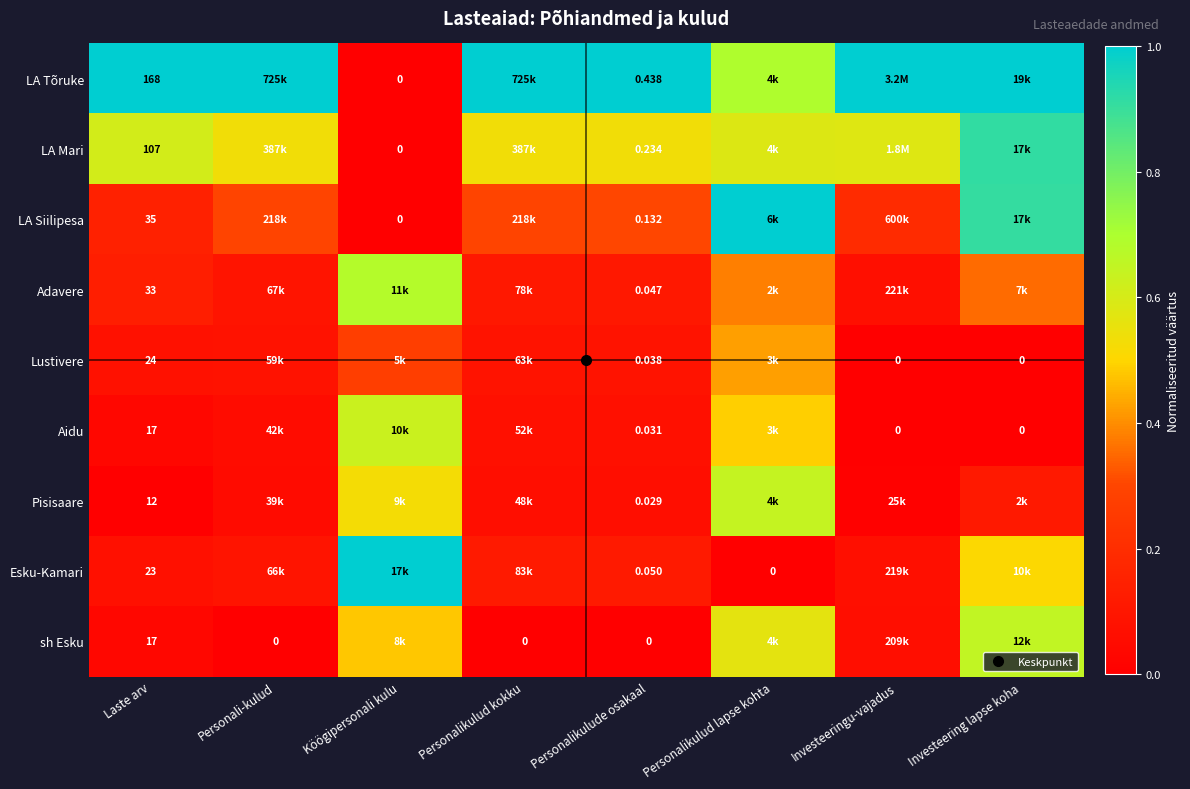

Which series has the largest total across all categories?

LA Tõruke